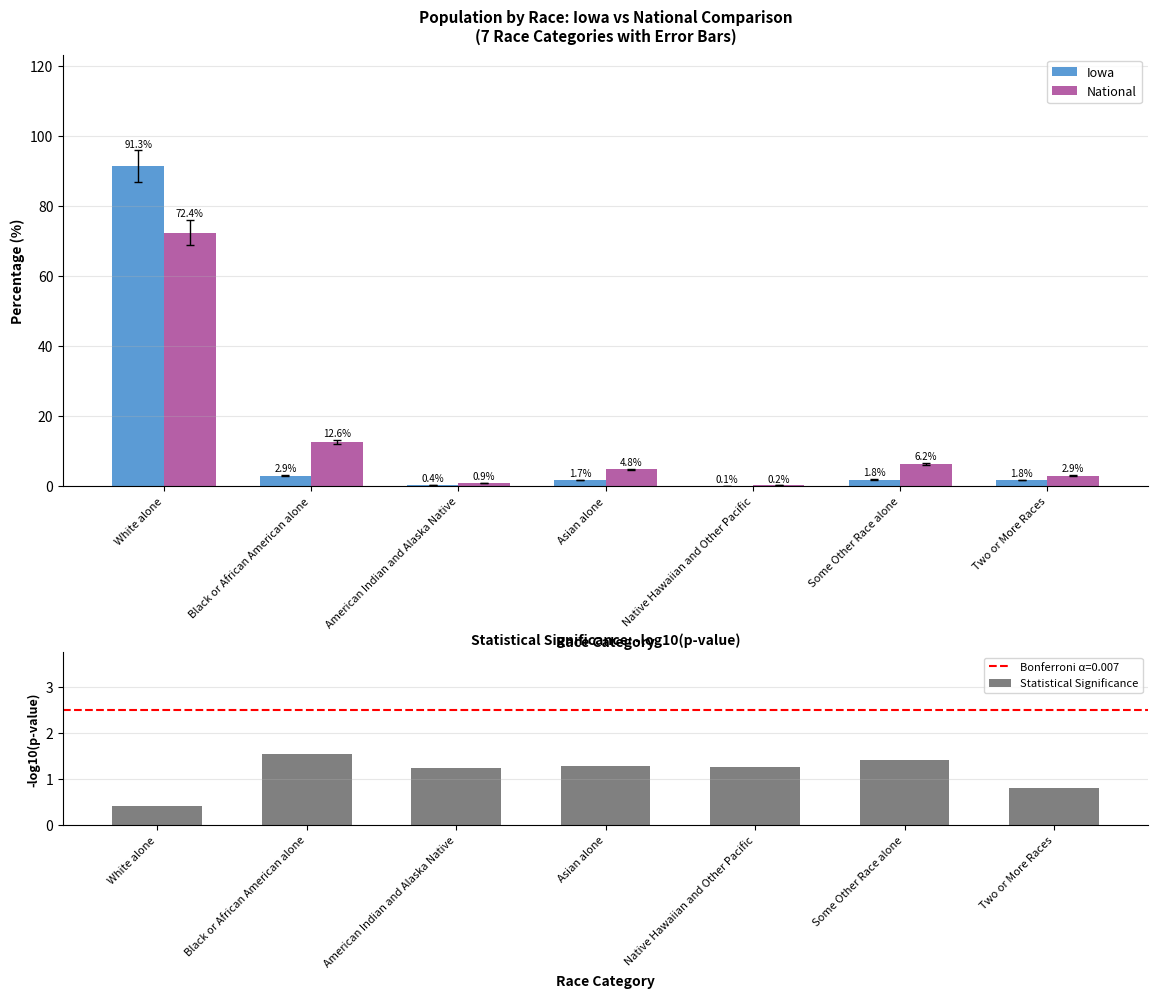

The Iowa series shows 1.8 at Some Other Race alone. True or false?

True